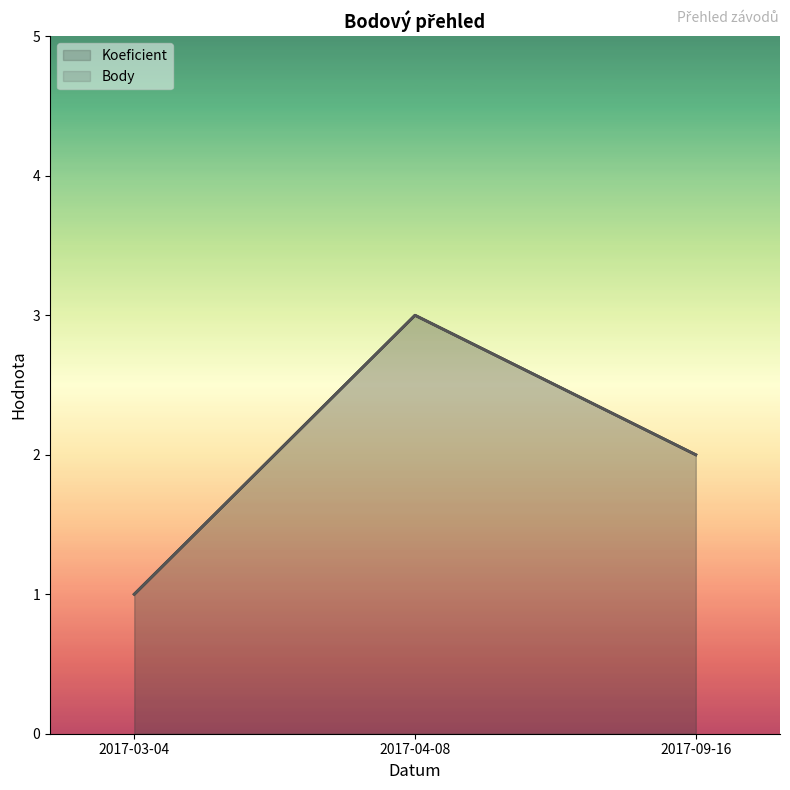

What is the difference between the maximum and minimum values in the Koeficient series?

2